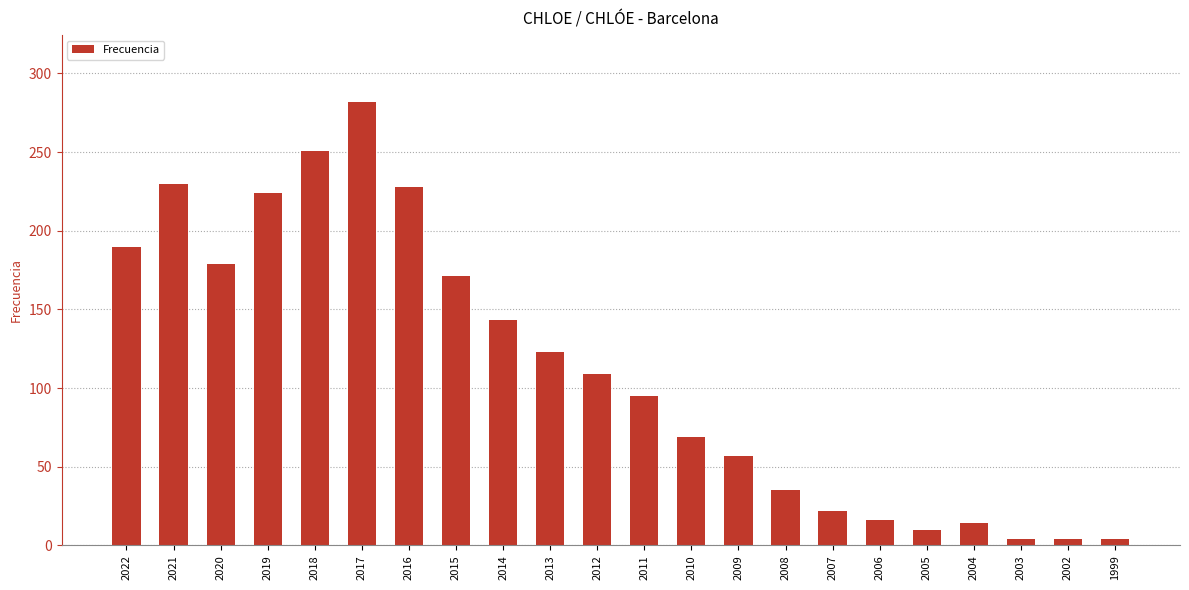

Reading right to left, list all the values displayed in this chart.

4	4	4	14	10	16	22	35	57	69	95	109	123	143	171	228	282	251	224	179	230	190